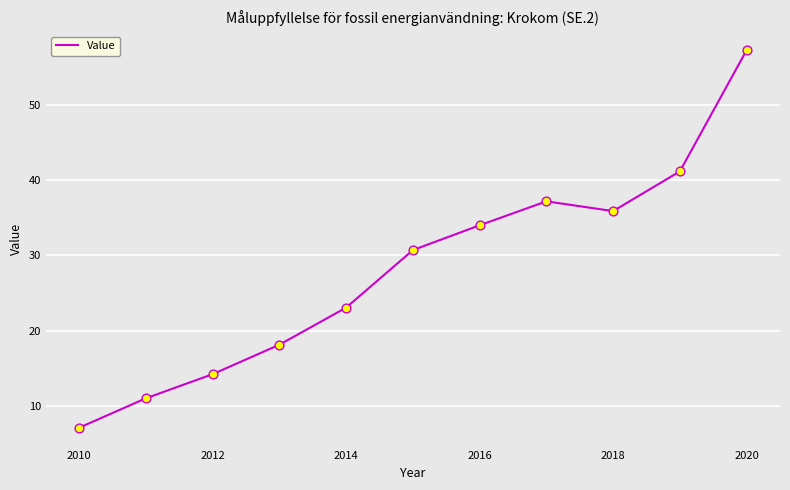

What is the greatest value displayed?

57.3